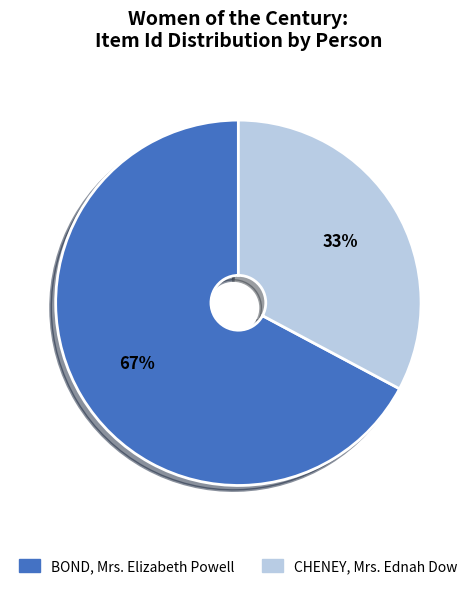

To the nearest percent, what is the difference between the largest and smallest slice percentages?

34%